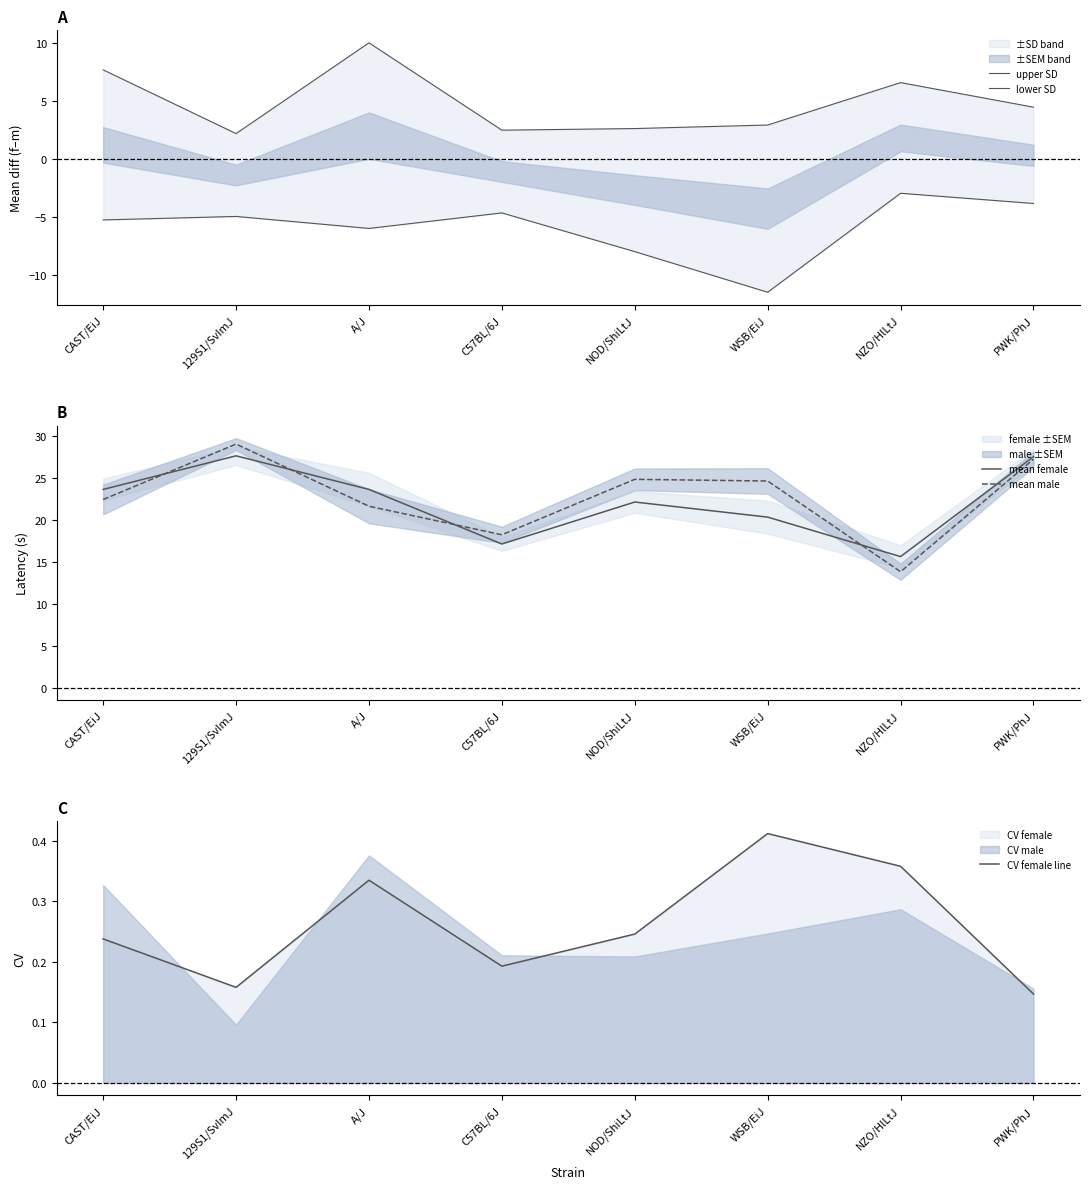

At which category is the sum across all series the highest?

PWK/PhJ